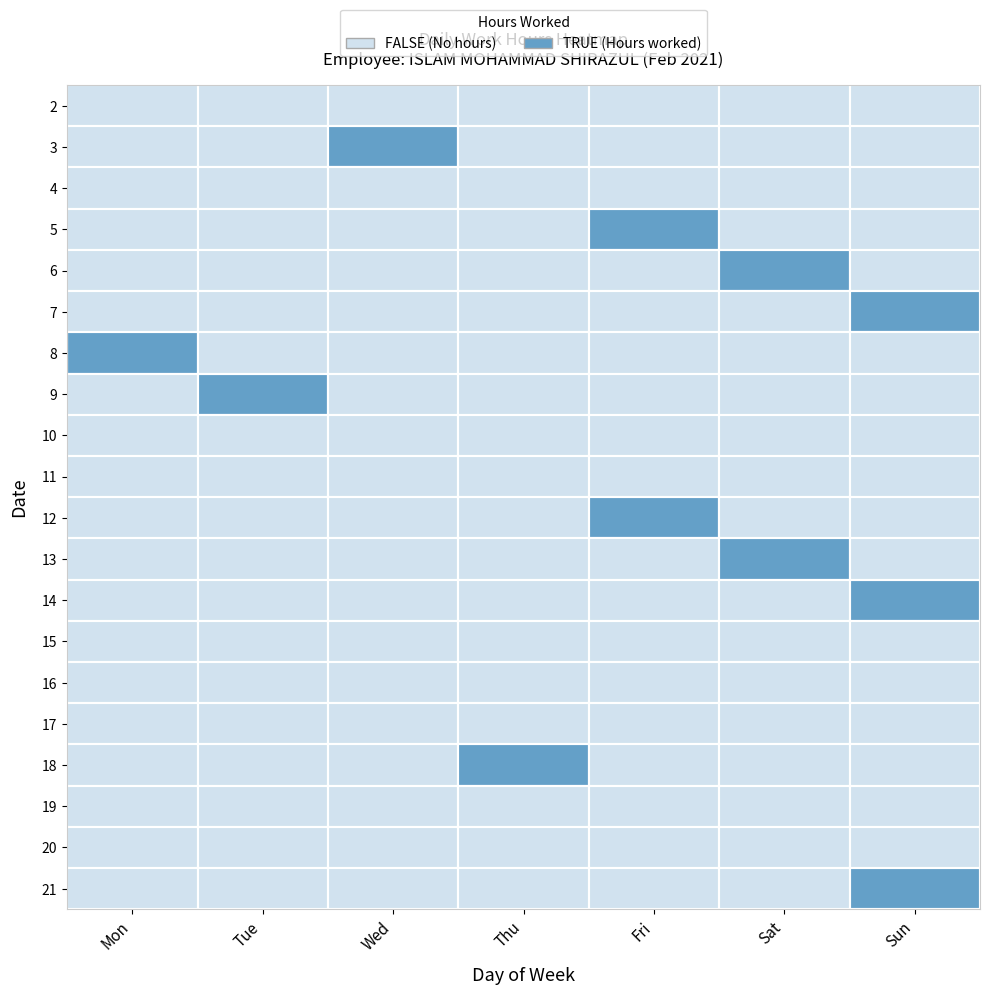

Rank the categories by 9 value from lowest to highest.

Mon, Wed, Thu, Fri, Sat, Sun, Tue